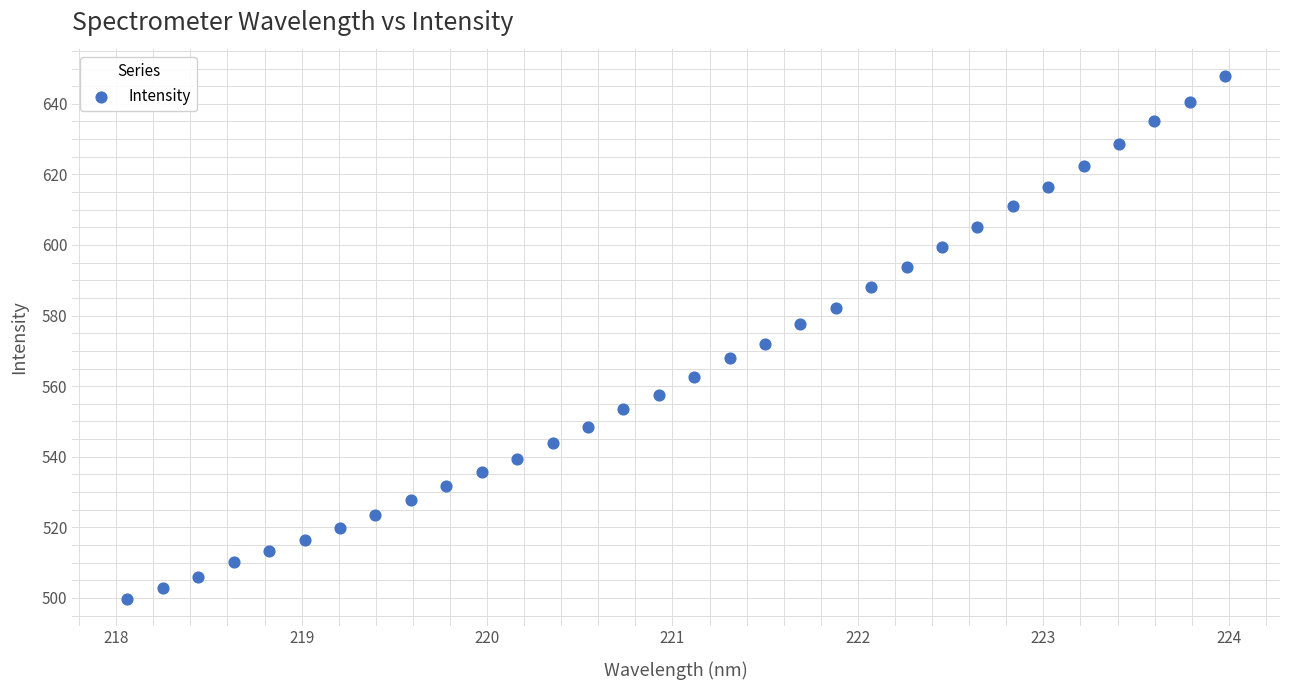

What is the range of Y values (max minus min)?

148.4